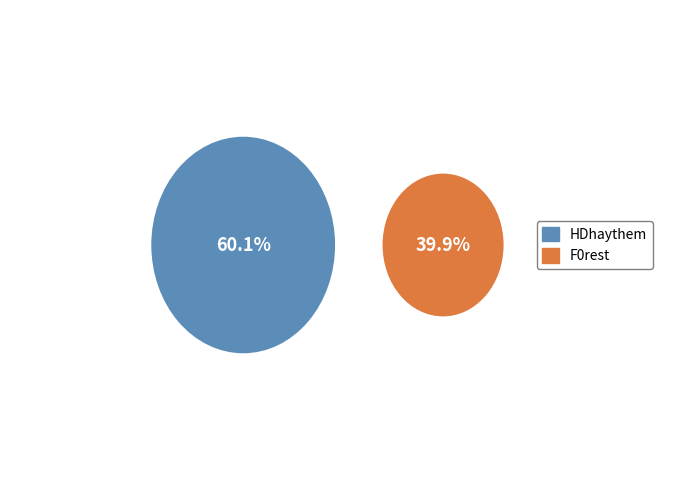

Which slice is the smallest?

F0rest